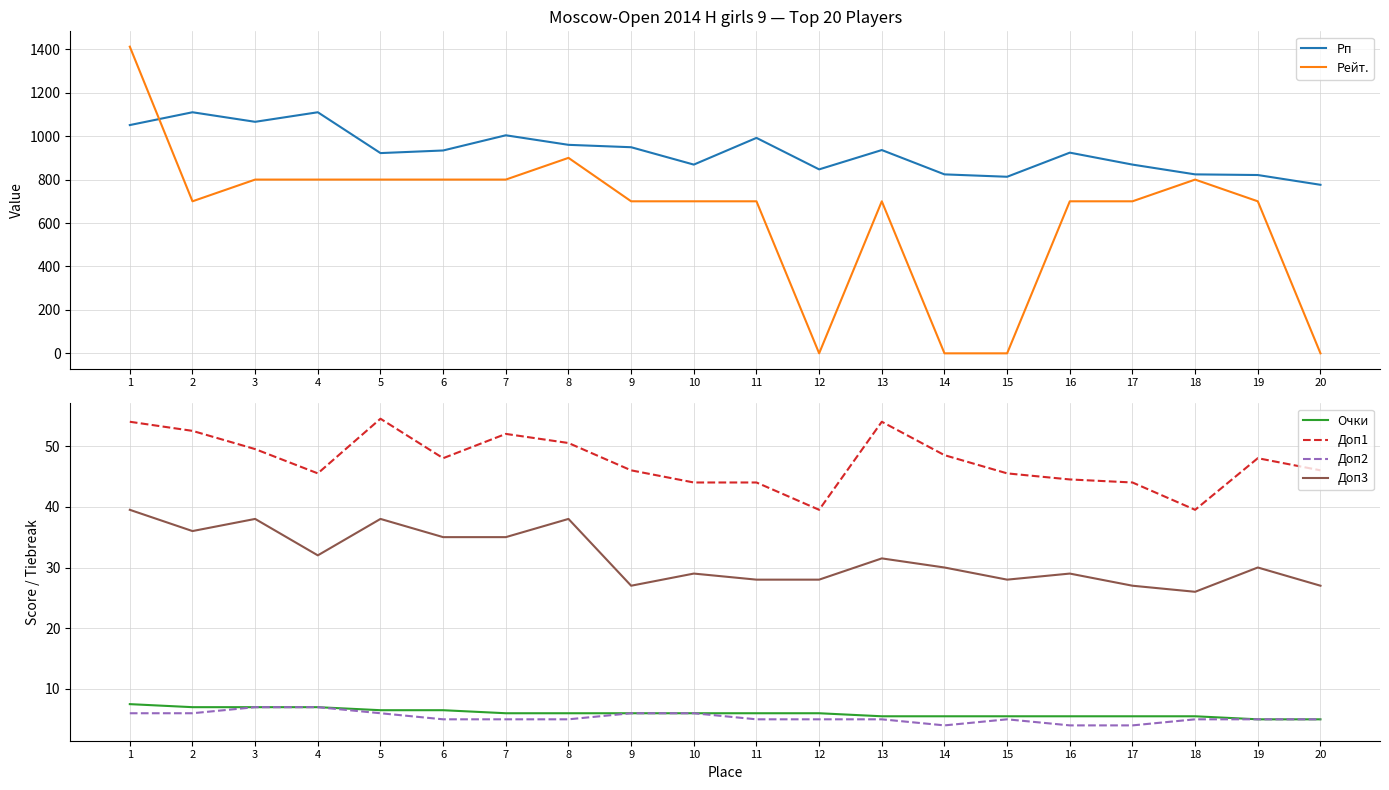

True or false: Доп3 and Доп2 cross at least once.

False